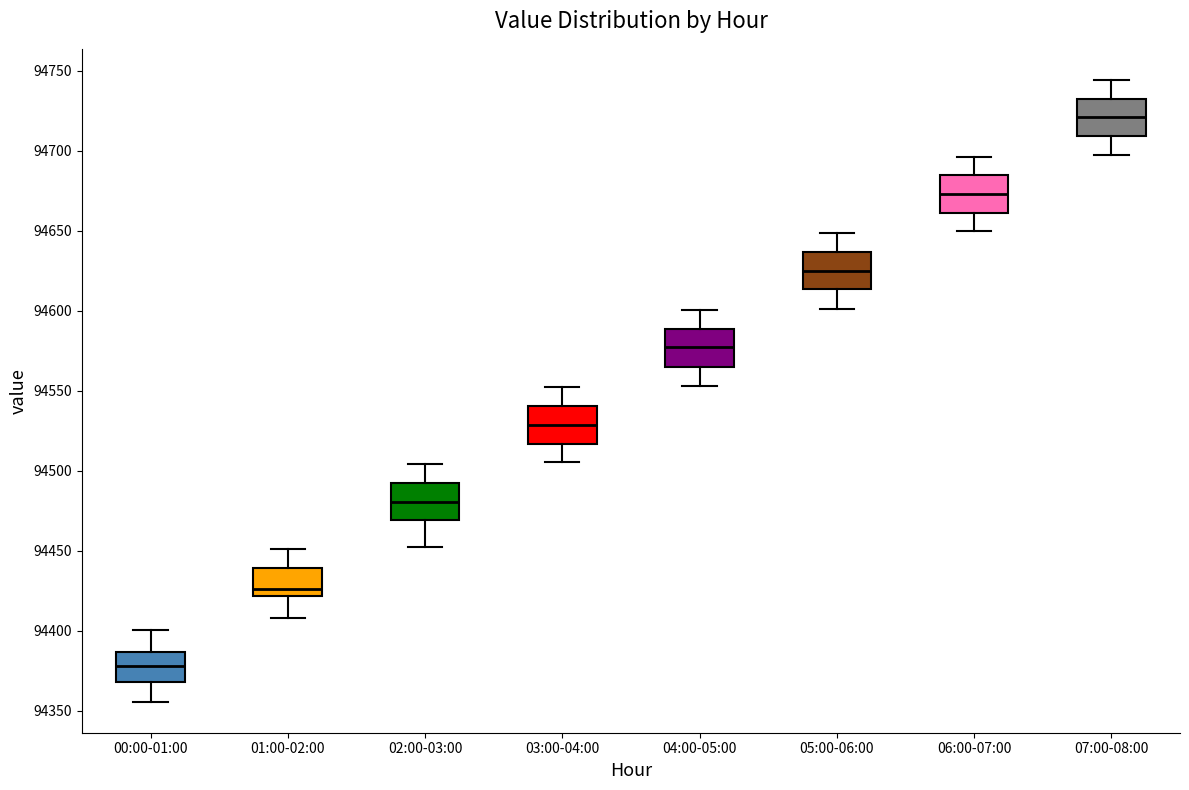

Where does the median line of the box for 03:00-04:00 sit on the y-axis? The values are not printed on the chart, so give them approximately, as read against the axis.

94530